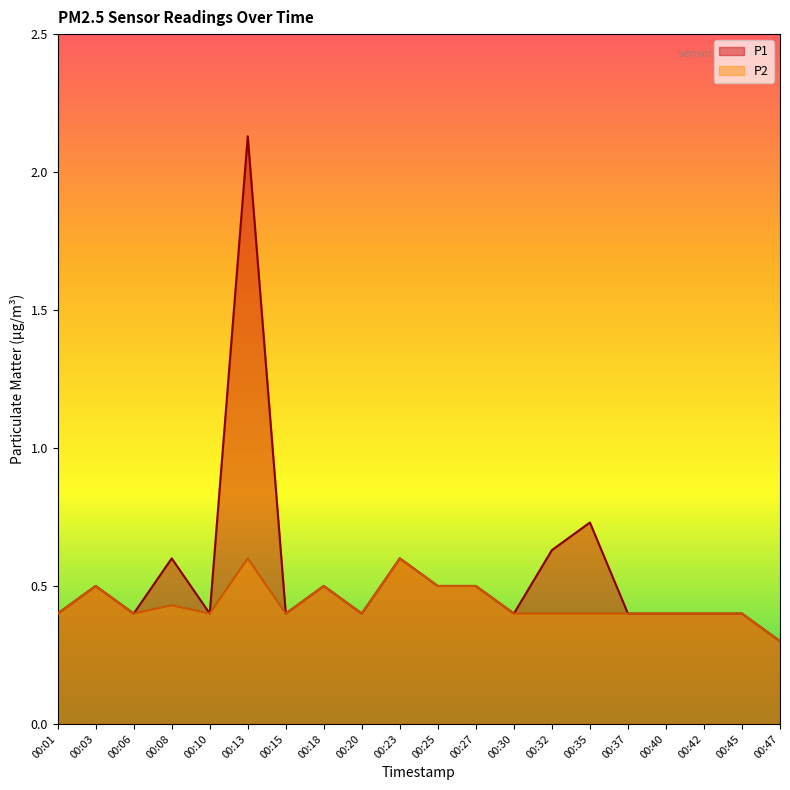

Reading left to right, transcribe all the data shown in this chart.

P1: 00:01=0.4	00:03=0.5	00:06=0.4	00:08=0.6	00:10=0.4	00:13=2.1	00:15=0.4	00:18=0.5	00:20=0.4	00:23=0.6	00:25=0.5	00:27=0.5	00:30=0.4	00:32=0.6	00:35=0.7	00:37=0.4	00:40=0.4	00:42=0.4	00:45=0.4	00:47=0.3
P2: 00:01=0.4	00:03=0.5	00:06=0.4	00:08=0.4	00:10=0.4	00:13=0.6	00:15=0.4	00:18=0.5	00:20=0.4	00:23=0.6	00:25=0.5	00:27=0.5	00:30=0.4	00:32=0.4	00:35=0.4	00:37=0.4	00:40=0.4	00:42=0.4	00:45=0.4	00:47=0.3